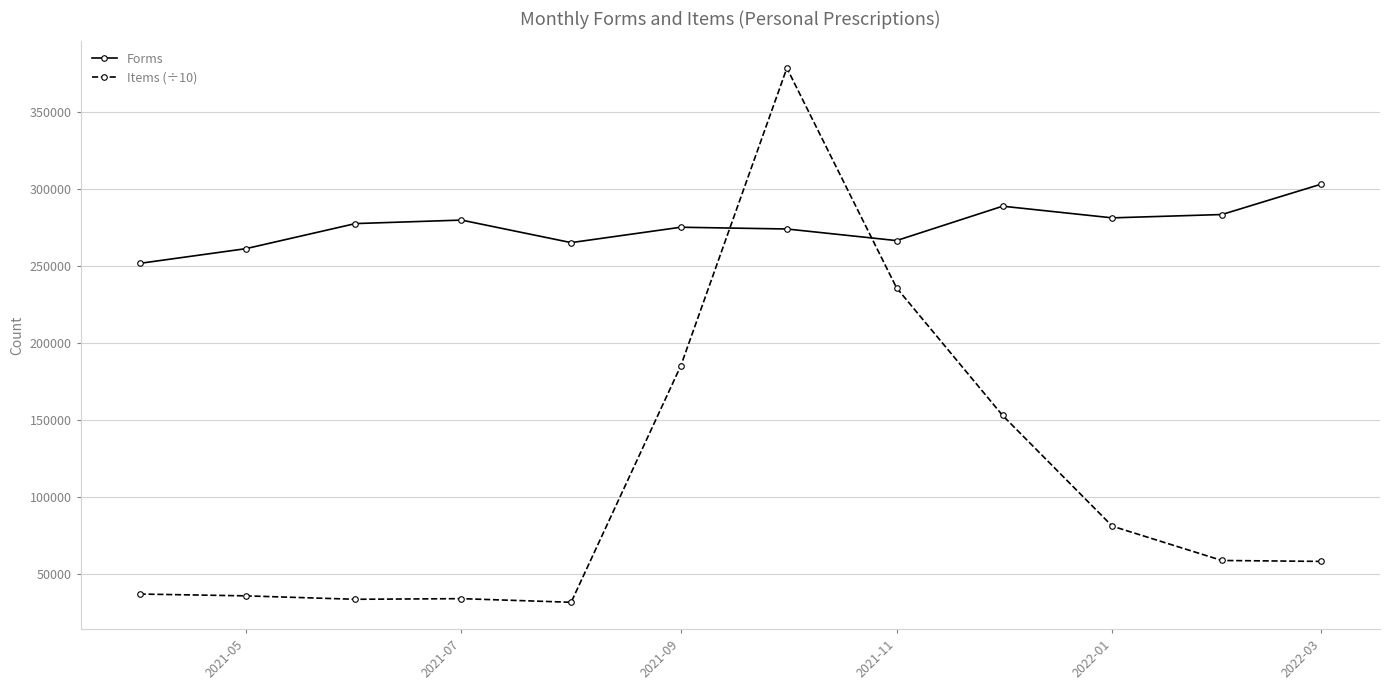

What is the smallest value displayed?

31689.5